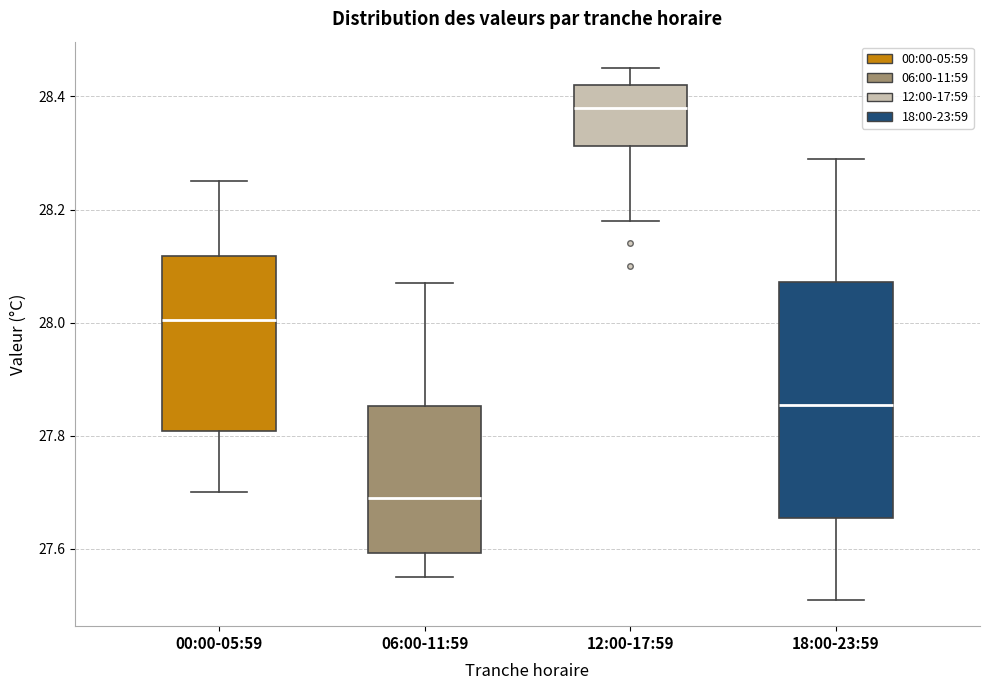

Which box has the highest median line?

12:00-17:59